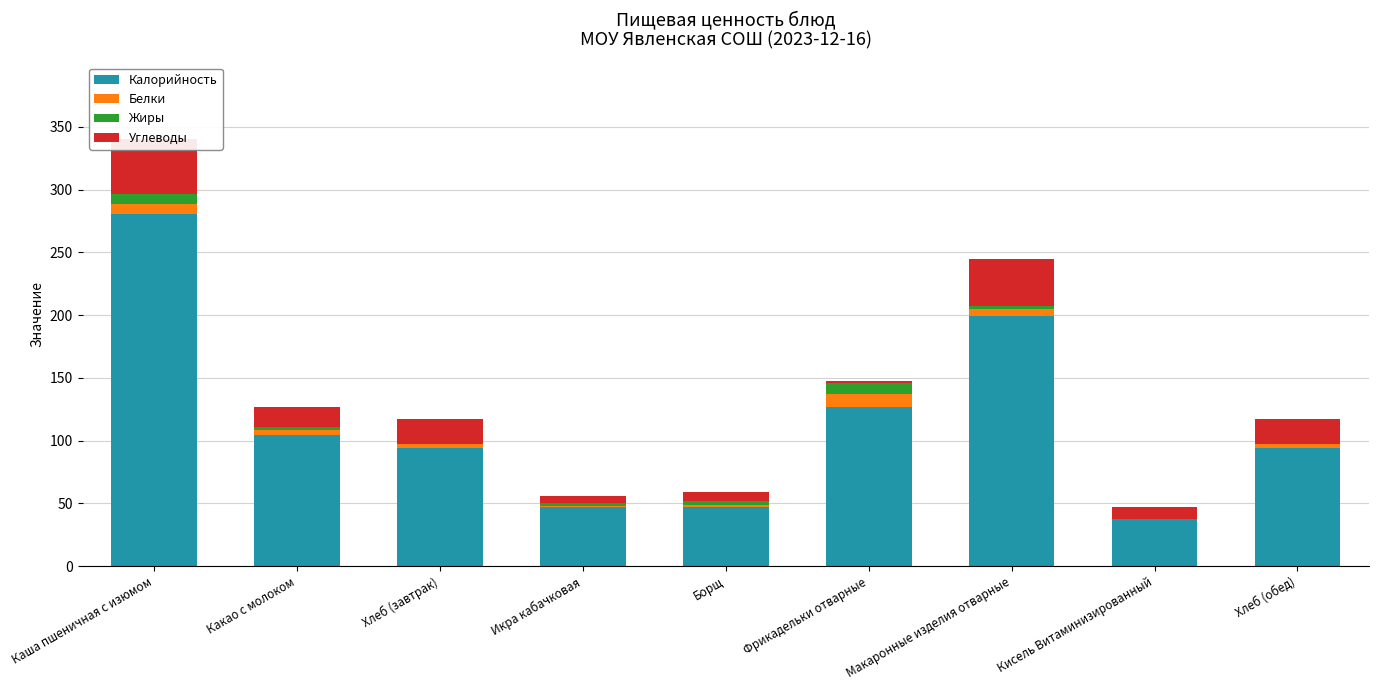

Reading right to left, list all the values displayed in this chart.

Калорийность: 94.0	37.4	199.0	126.9	47.0	47.0	94.0	104.5	280.5
Белки: 3.2	0.0	5.9	10.1	1.5	1.1	3.2	3.6	8.0
Жиры: 0.4	0.0	2.9	9.0	3.1	2.2	0.4	2.9	8.2
Углеводы: 19.3	10.0	37.4	1.4	7.6	5.5	19.3	15.7	43.4